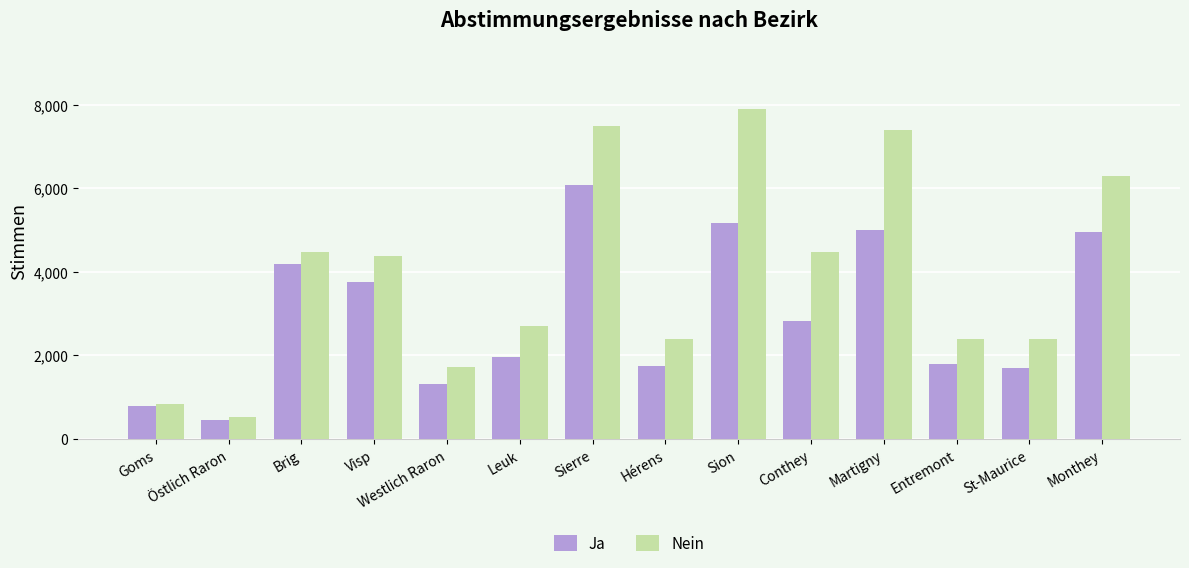

What are all the series names shown in the legend?

Ja, Nein